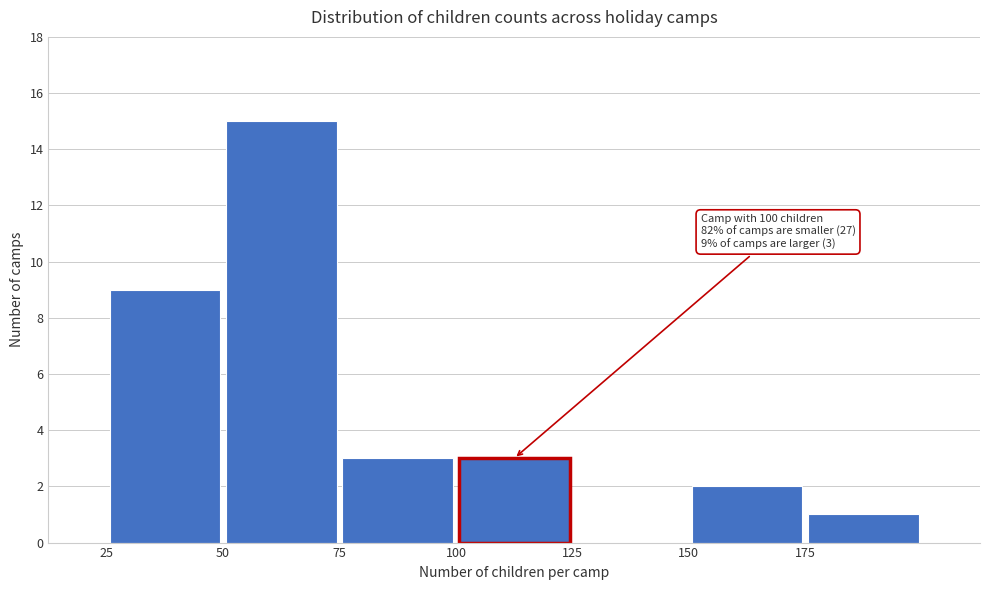

Which range on the x-axis has the tallest bar?

50 to 75